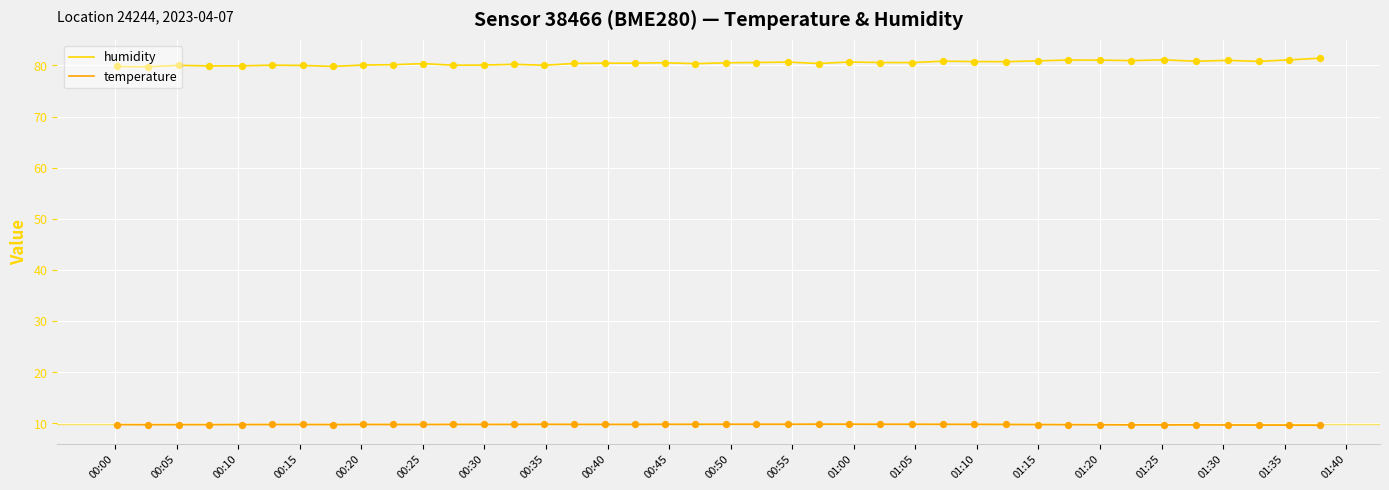

Which series has the largest total across all categories?

humidity